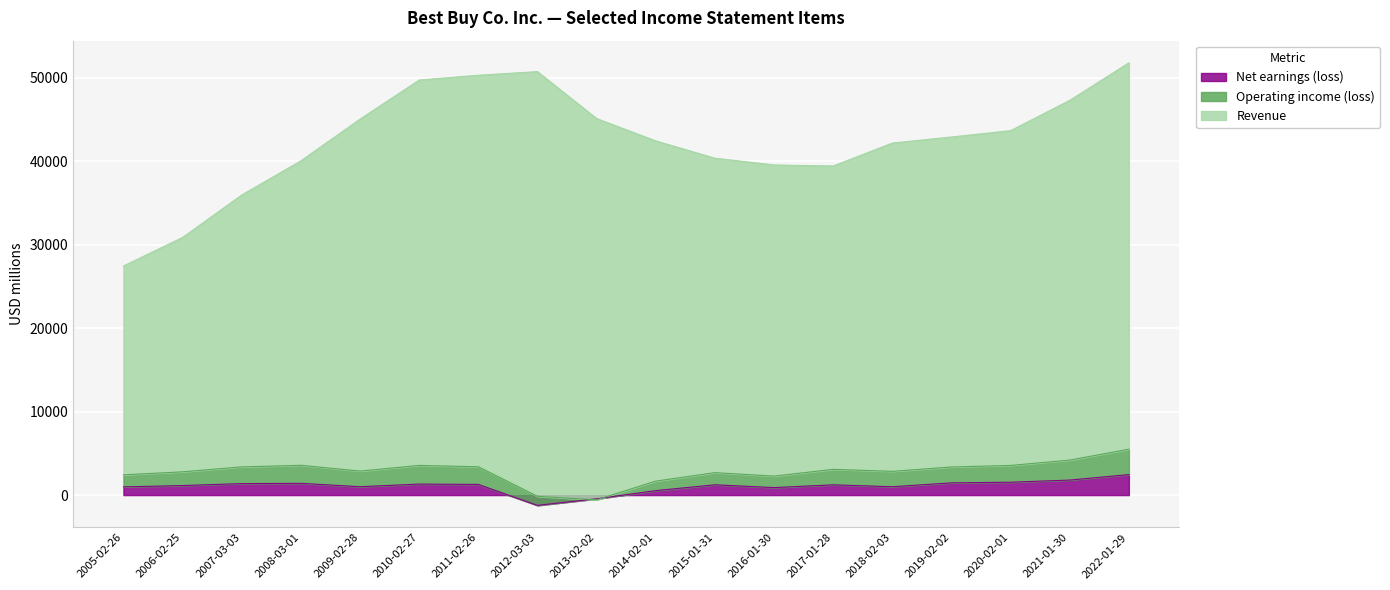

True or false: Net earnings (loss) has a value of 1277 at 2011-02-26.

True